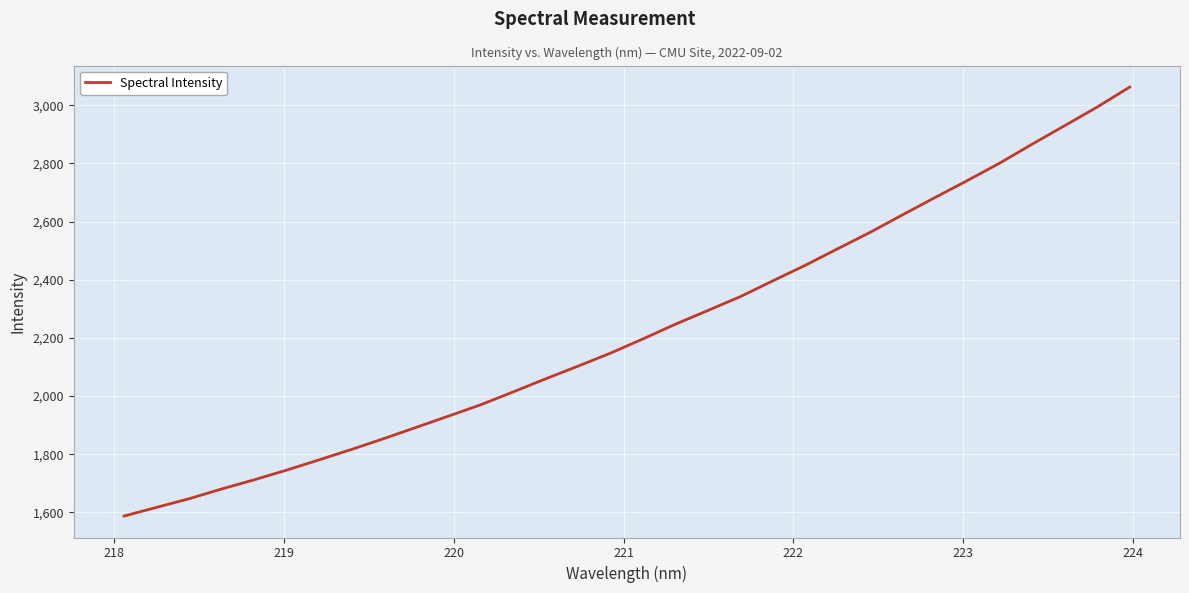

What is the sum of all values?

71267.6